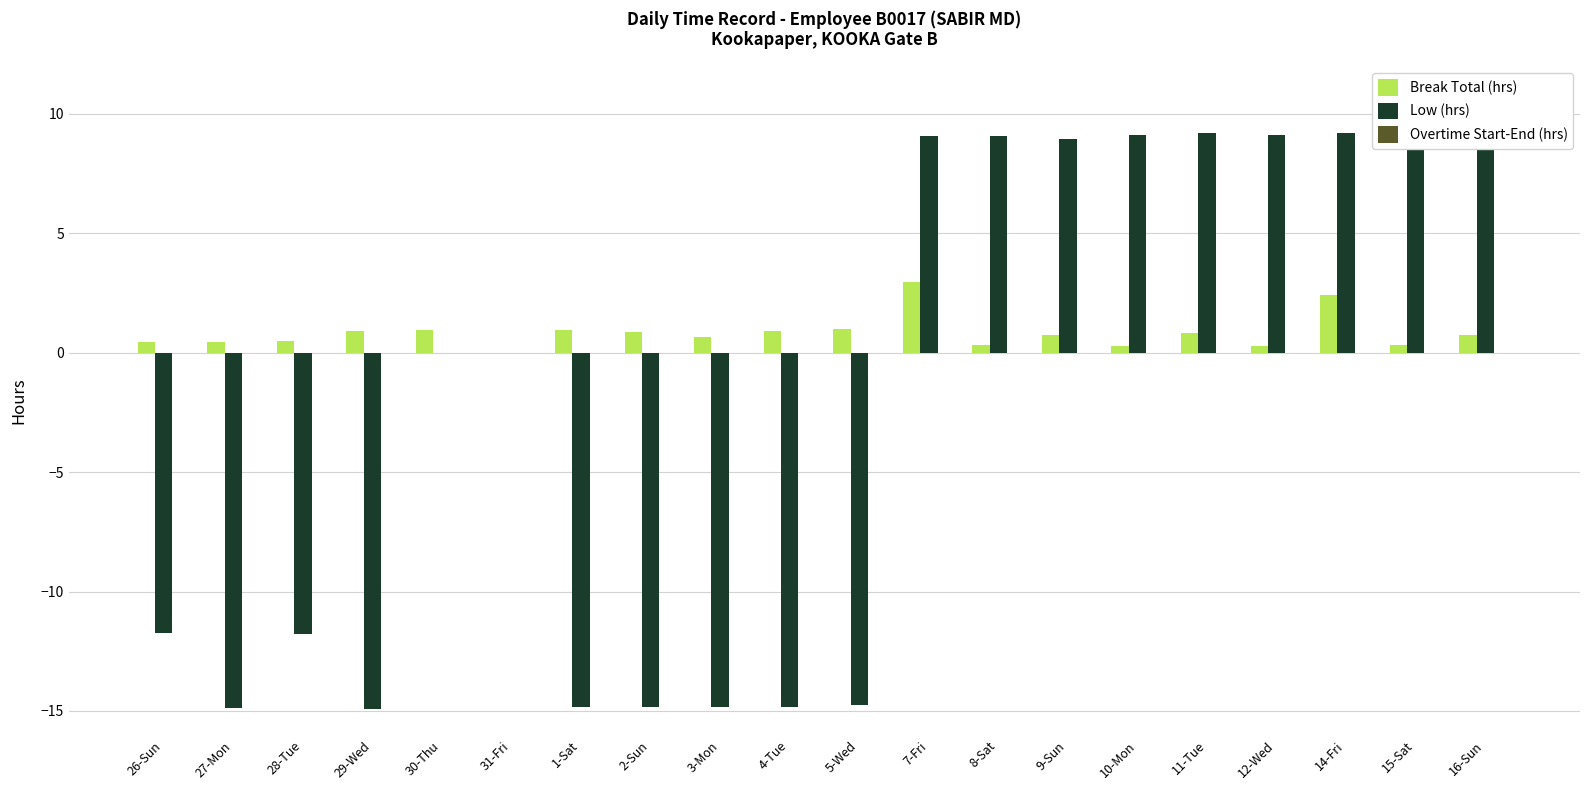

How many groups of bars are there?

20